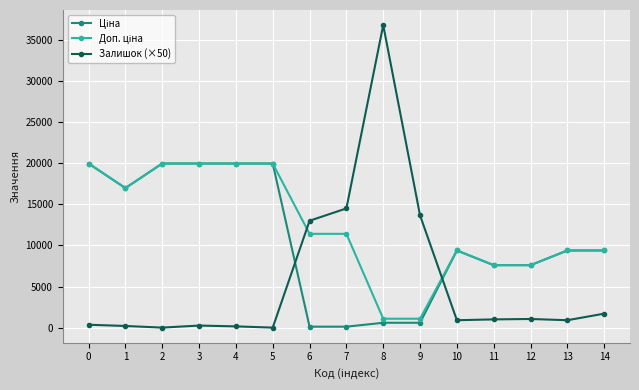

True or false: Залишок (×50) has more than 1 points higher than both neighbors.

True